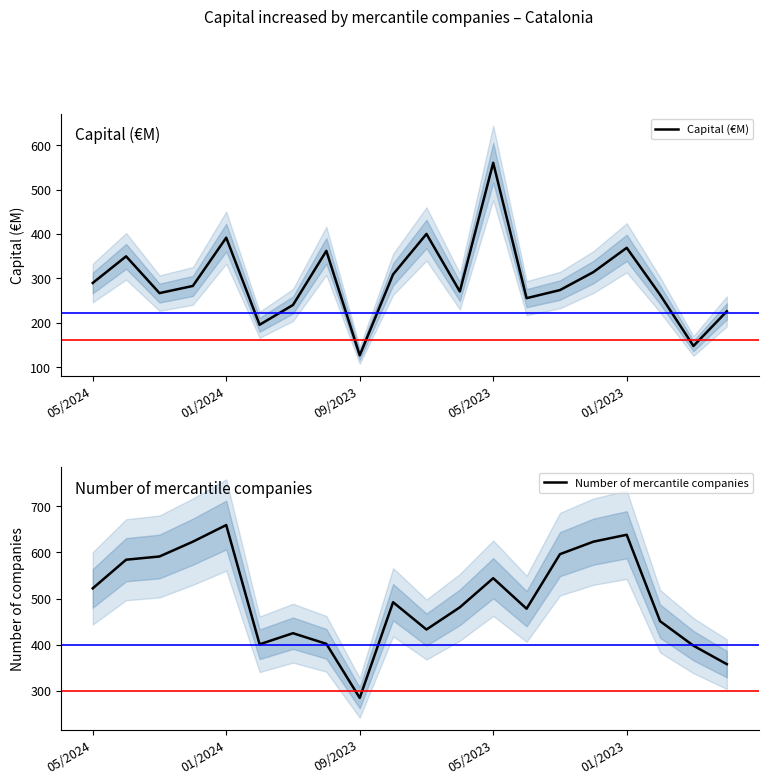

At which category does Number of mercantile companies reach its first local valley?

5